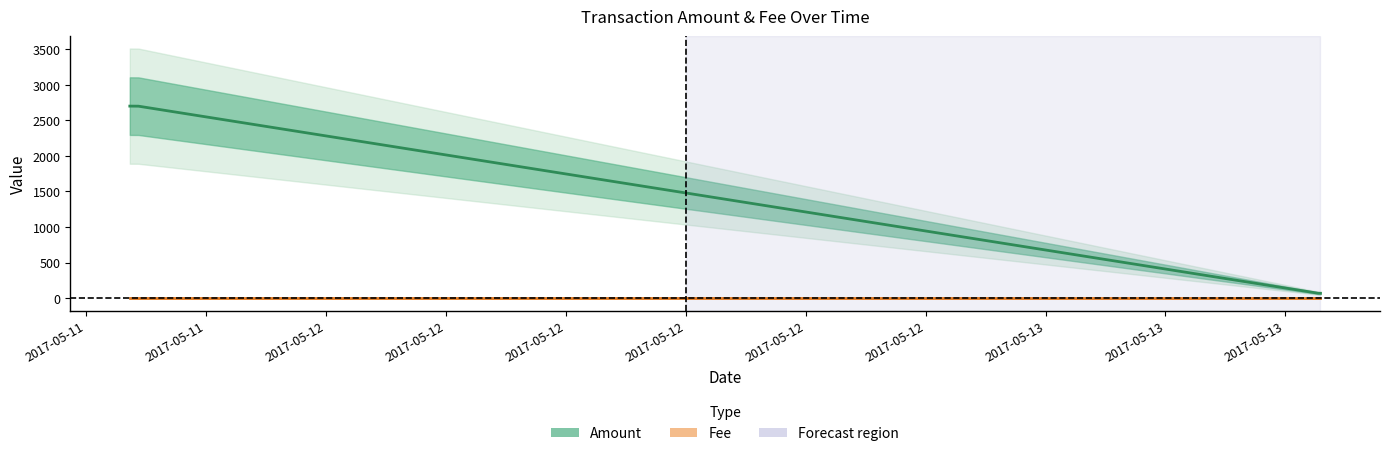

What is the difference between the maximum and minimum values in the Amount (line) series?

2631